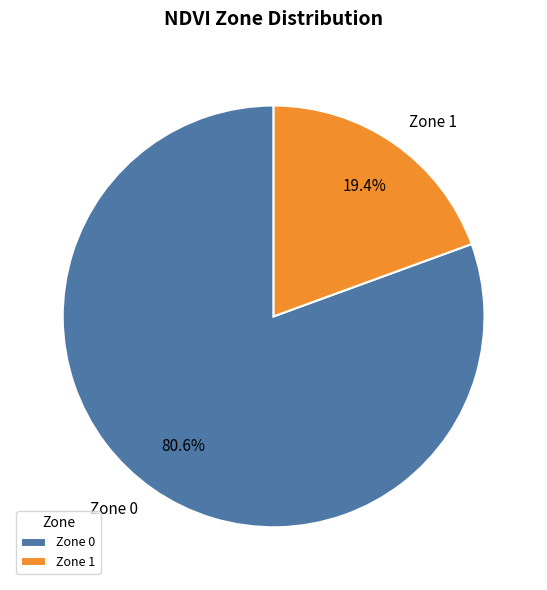

Do Zone 1 and Zone 0 together represent more than half of the pie?

Yes